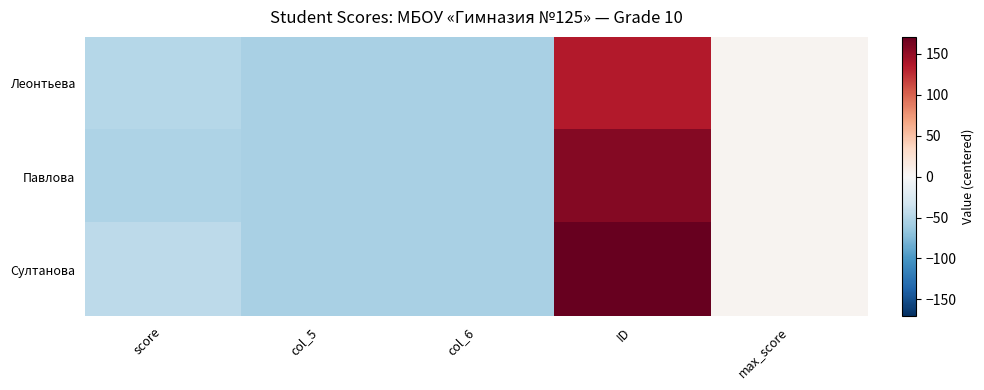

Reading left to right, list all the values displayed in this chart.

Леонтьева: score=-49.2	col_5=-55.2	col_6=-55.2	ID=135.8	max_score=4.8
Павлова: score=-52.2	col_5=-55.2	col_6=-55.2	ID=156.8	max_score=4.8
Султанова: score=-45.2	col_5=-55.2	col_6=-55.2	ID=170.8	max_score=4.8